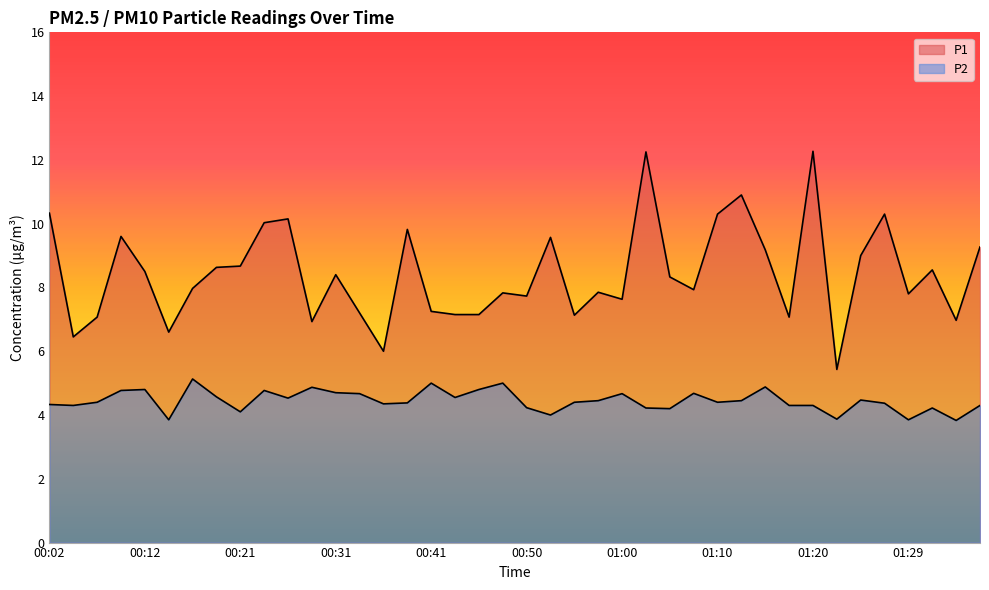

Reading right to left, transcribe all the data shown in this chart.

P1: 01:37=9.3	01:34=7.0	01:32=8.6	01:29=7.8	01:27=10.3	01:25=9.0	01:22=5.4	01:20=12.3	01:17=7.1	01:15=9.2	01:12=10.9	01:10=10.3	01:07=7.9	01:05=8.3	01:03=12.2	01:00=7.6	00:58=7.8	00:55=7.1	00:53=9.6	00:50=7.7	00:48=7.8	00:46=7.2	00:43=7.2	00:41=7.2	00:38=9.8	00:36=6.0	00:33=7.2	00:31=8.4	00:29=6.9	00:26=10.2	00:24=10.0	00:21=8.7	00:19=8.6	00:16=8.0	00:14=6.6	00:12=8.5	00:09=9.6	00:07=7.1	00:04=6.5	00:02=10.3
P2: 01:37=4.3	01:34=3.8	01:32=4.2	01:29=3.9	01:27=4.4	01:25=4.5	01:22=3.9	01:20=4.3	01:17=4.3	01:15=4.9	01:12=4.5	01:10=4.4	01:07=4.7	01:05=4.2	01:03=4.2	01:00=4.7	00:58=4.5	00:55=4.4	00:53=4.0	00:50=4.2	00:48=5.0	00:46=4.8	00:43=4.5	00:41=5.0	00:38=4.4	00:36=4.3	00:33=4.7	00:31=4.7	00:29=4.9	00:26=4.5	00:24=4.8	00:21=4.1	00:19=4.6	00:16=5.1	00:14=3.9	00:12=4.8	00:09=4.8	00:07=4.4	00:04=4.3	00:02=4.3